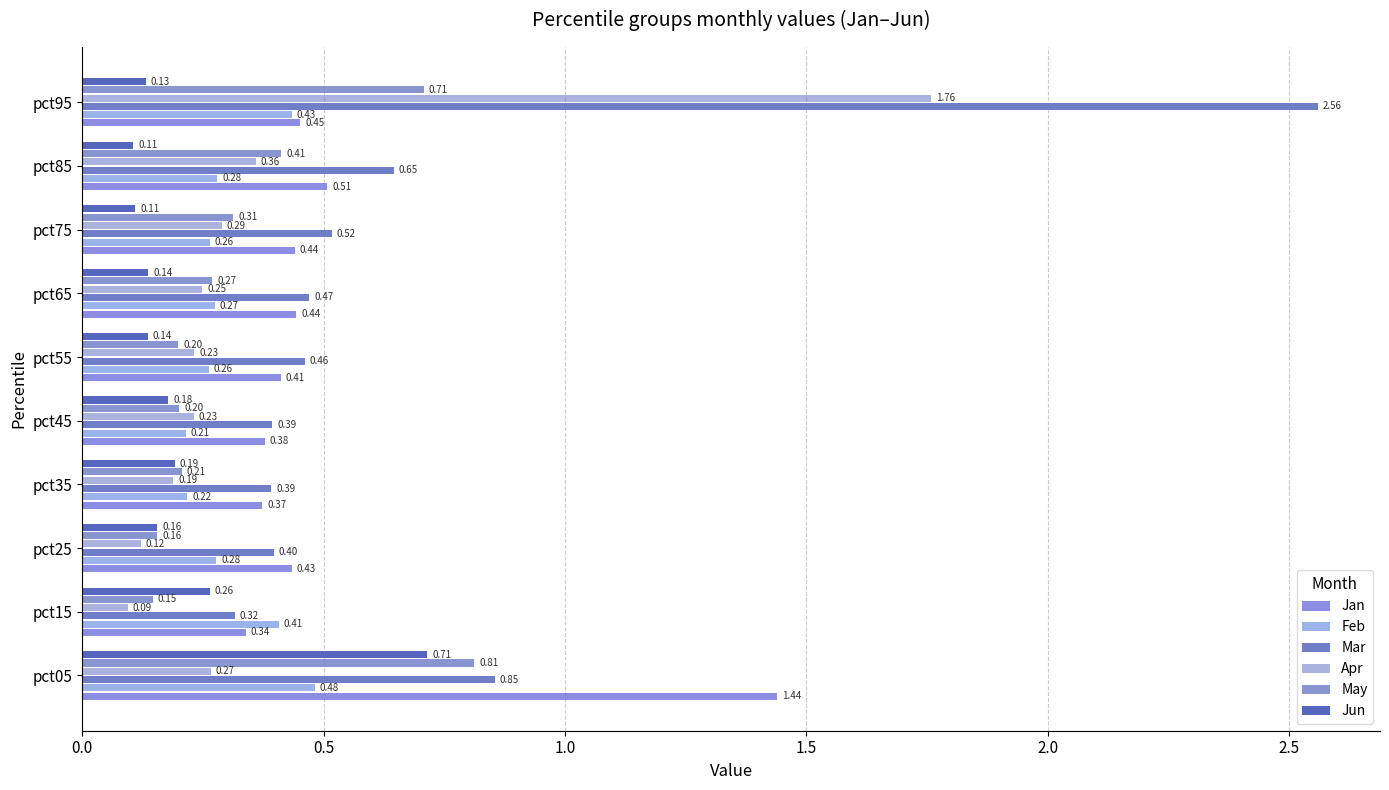

Reading right to left, extract all data points from this chart.

Jan: 0.5	0.5	0.4	0.4	0.4	0.4	0.4	0.4	0.3	1.4
Feb: 0.4	0.3	0.3	0.3	0.3	0.2	0.2	0.3	0.4	0.5
Mar: 2.6	0.6	0.5	0.5	0.5	0.4	0.4	0.4	0.3	0.9
Apr: 1.8	0.4	0.3	0.2	0.2	0.2	0.2	0.1	0.1	0.3
May: 0.7	0.4	0.3	0.3	0.2	0.2	0.2	0.2	0.1	0.8
Jun: 0.1	0.1	0.1	0.1	0.1	0.2	0.2	0.2	0.3	0.7